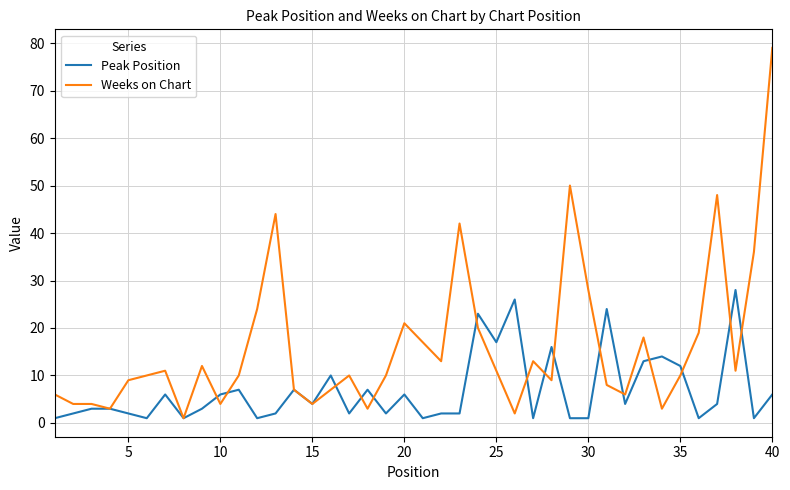

Which series has the largest range (max minus min)?

Weeks on Chart